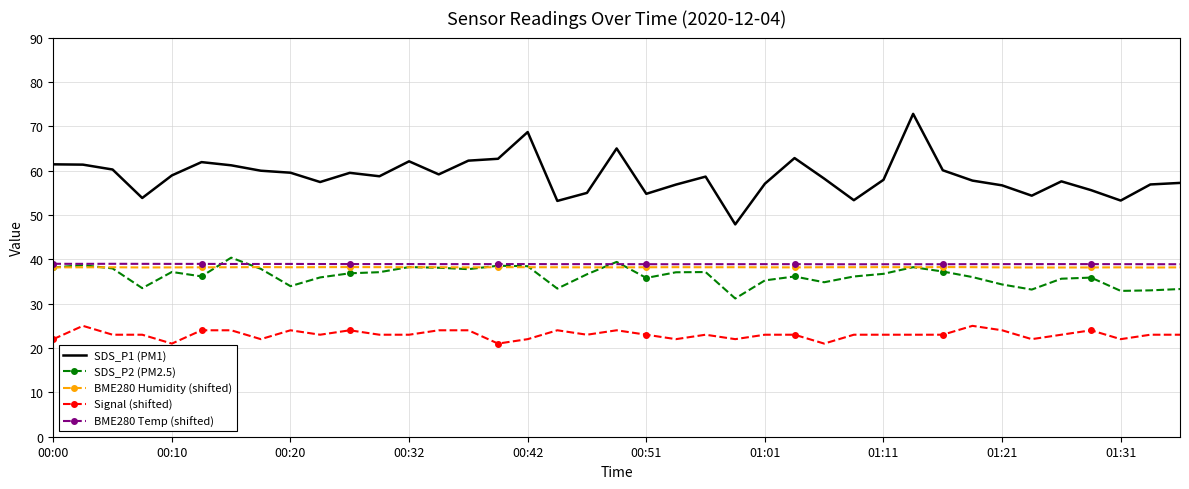

True or false: SDS_P2 (PM2.5) and SDS_P1 (PM1) cross at least once.

False